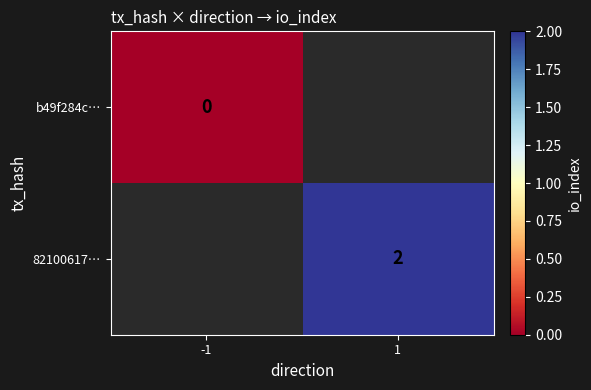

How many series are shown in this chart?

2